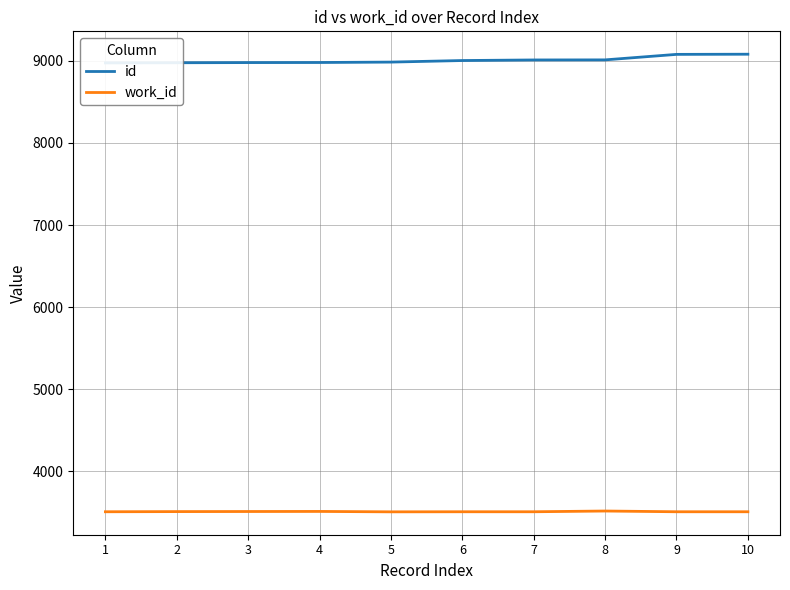

True or false: id has more than 2 interior local peaks.

False